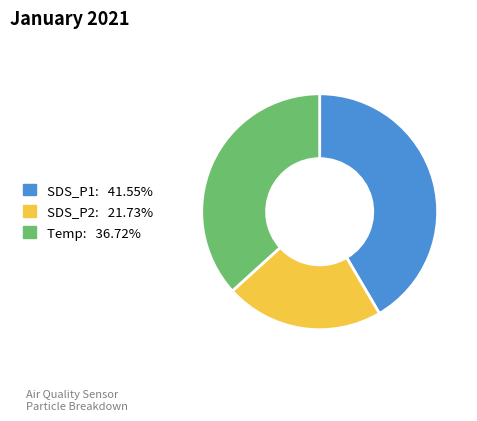

Does Temp account for over 50% of the chart?

No